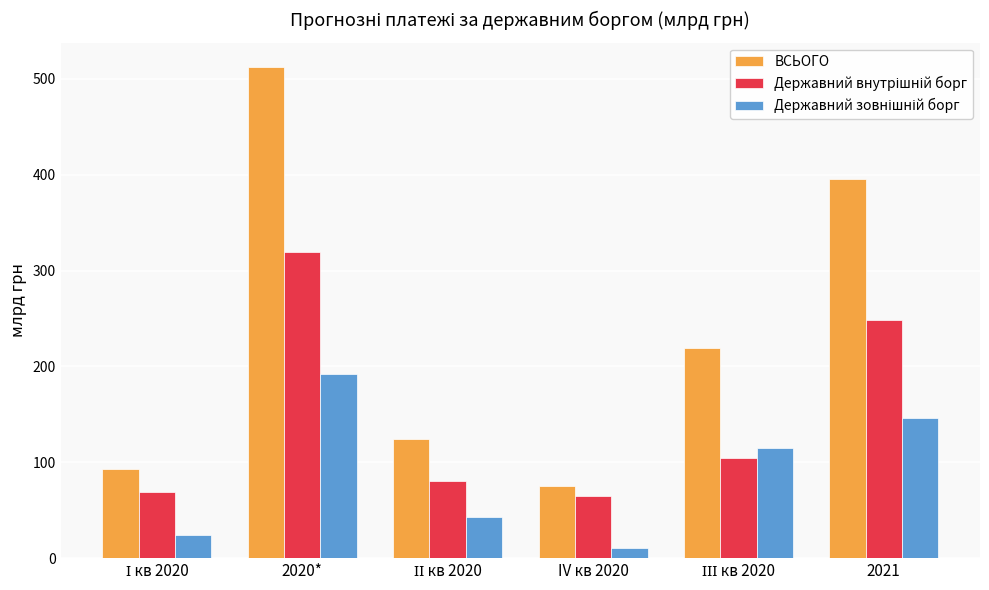

What is the sum of all ВСЬОГО values?

1419.6